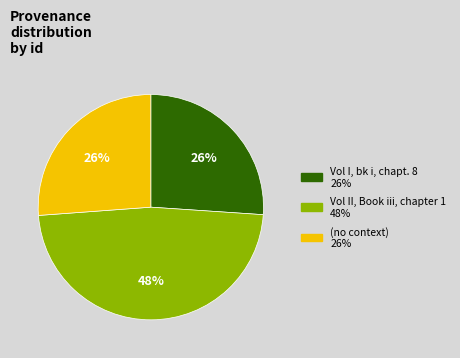

Is the sum of Vol II, Book iii, chapter 1 and Vol I, bk i, chapt. 8 greater than half?

Yes